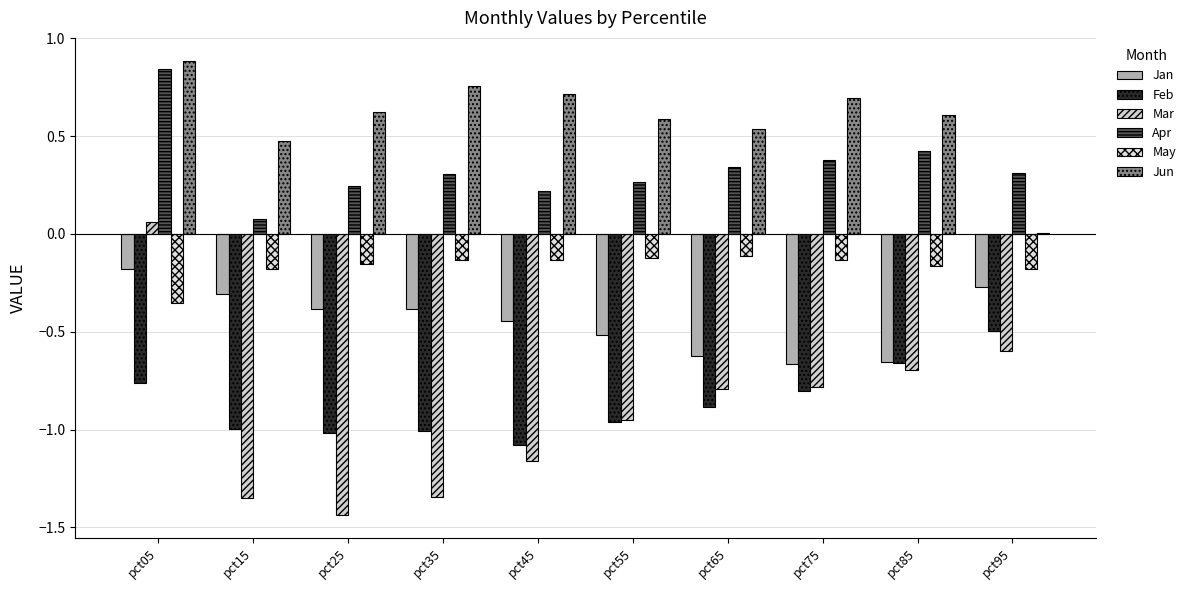

How many distinct data groups are displayed?

6